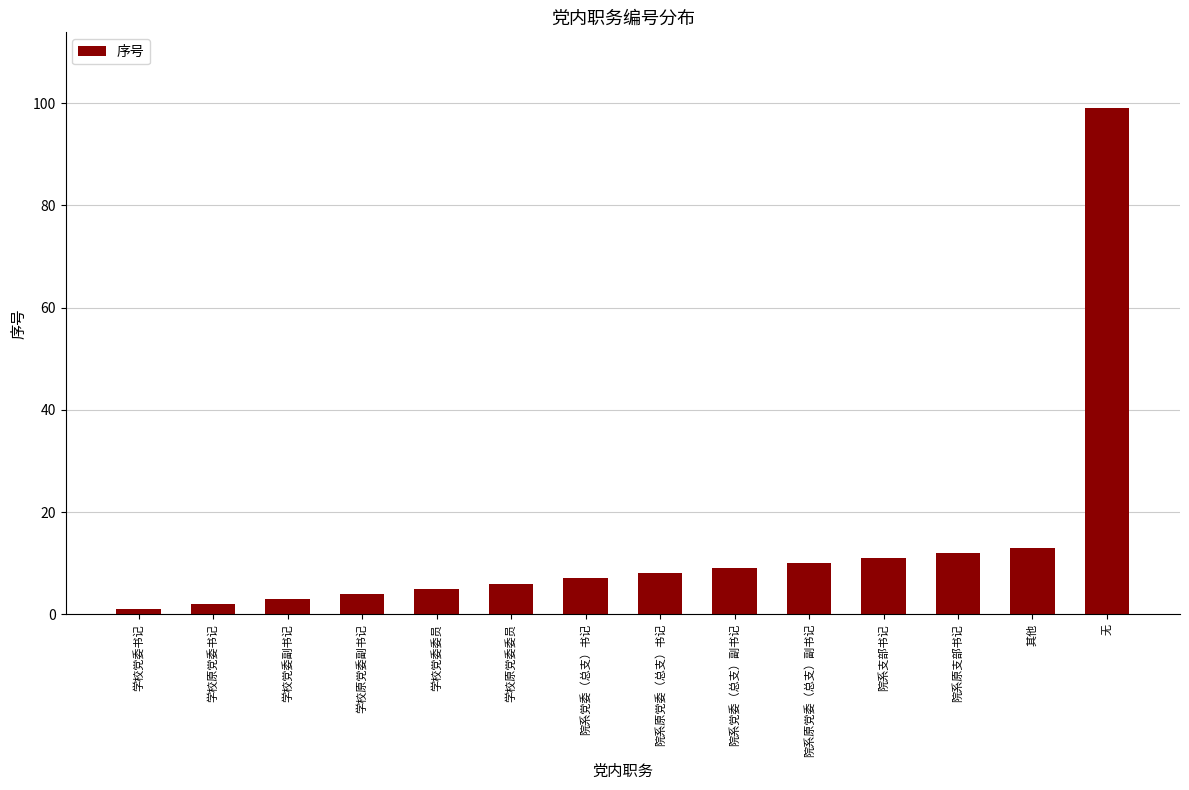

What is the approximate value at 学校原党委委员, to the nearest 10?

10